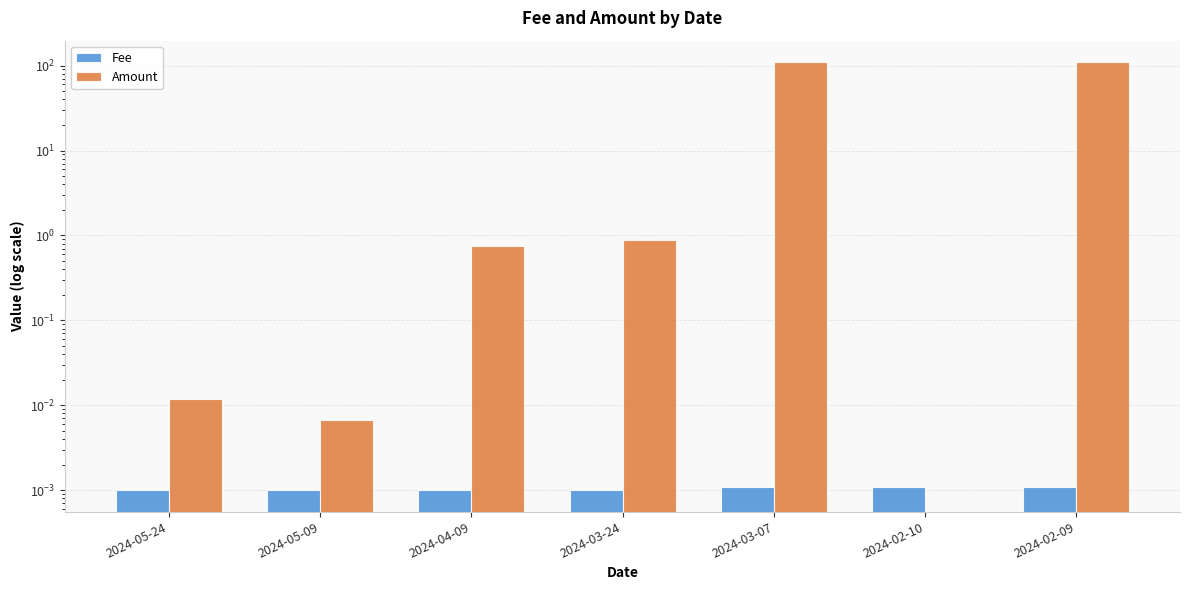

How many Fee values are between 0 and 1?

7